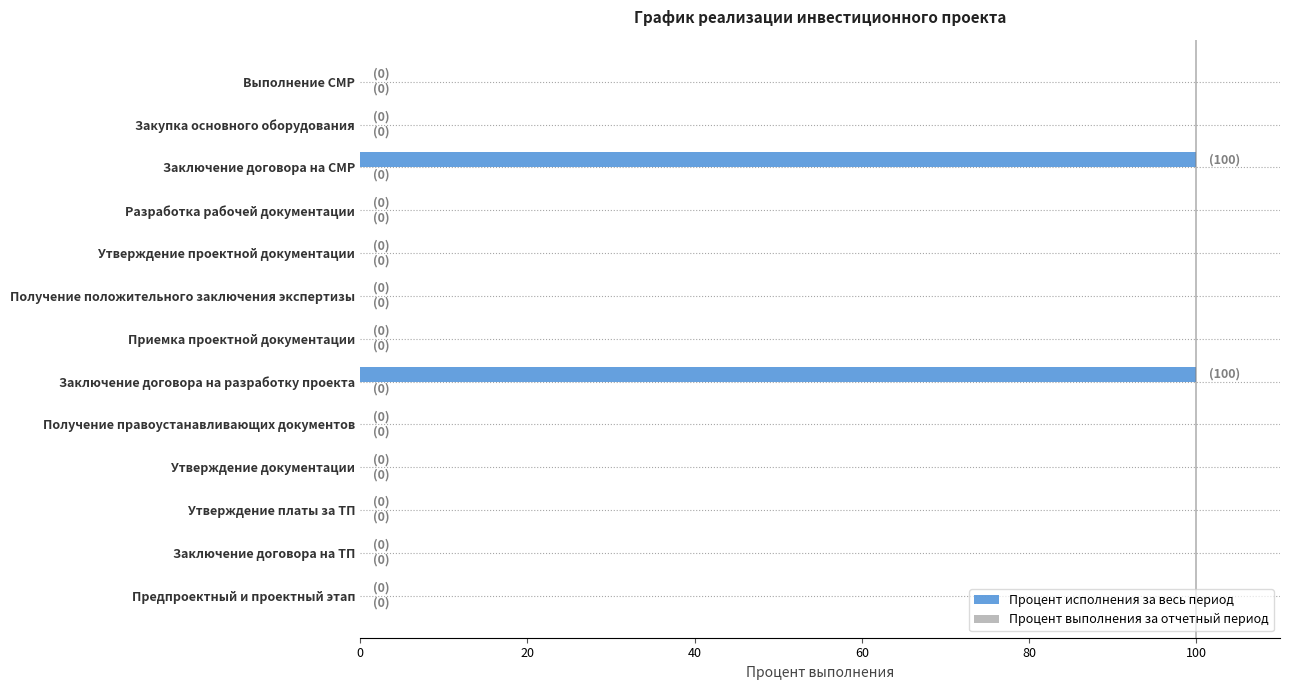

What is the sum of the values at Утверждение проектной документации and Заключение договора на разработку проекта?

100